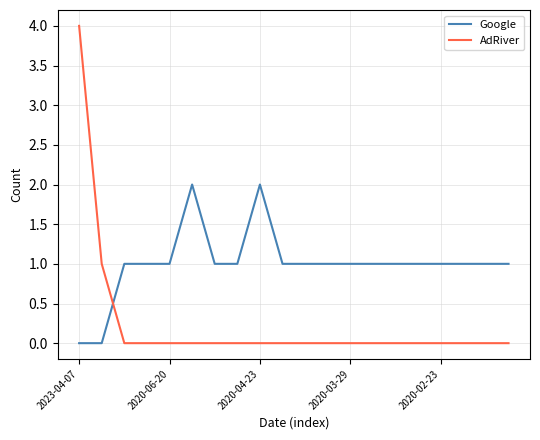

Which series has the largest range (max minus min)?

AdRiver